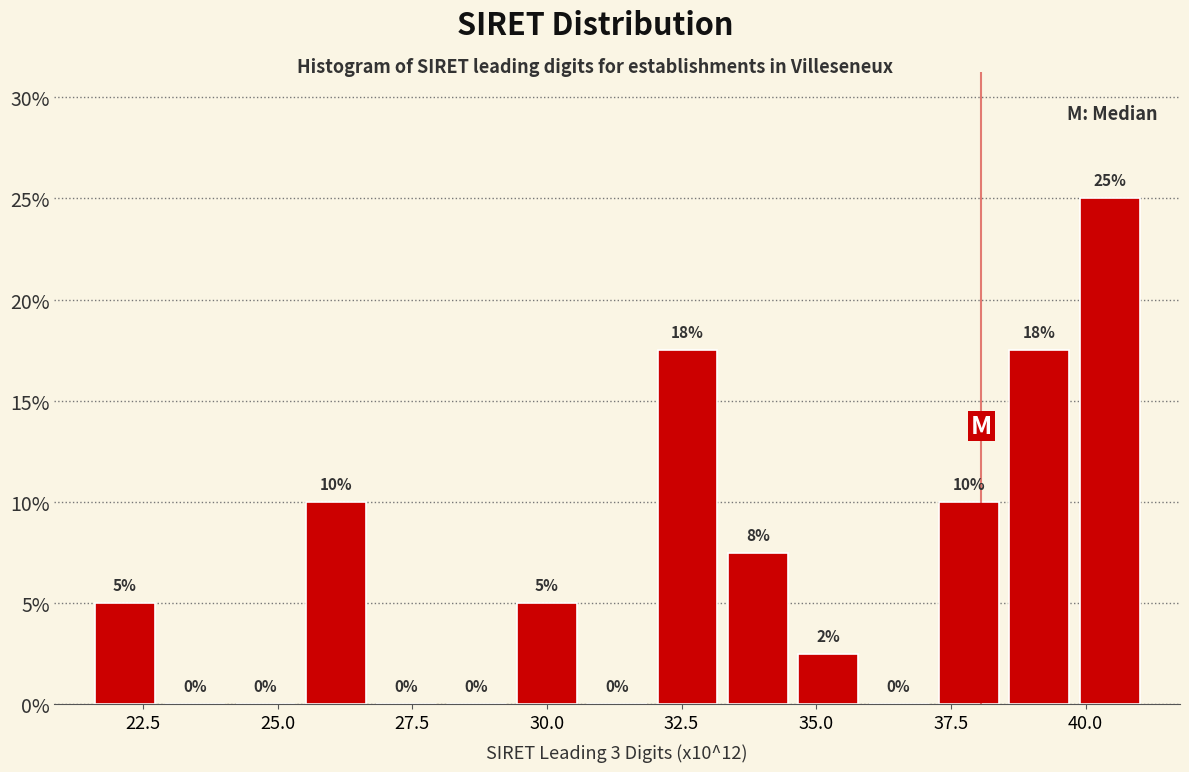

Read against the x-axis, roughly where is the centre of the tallest bar?

40.5